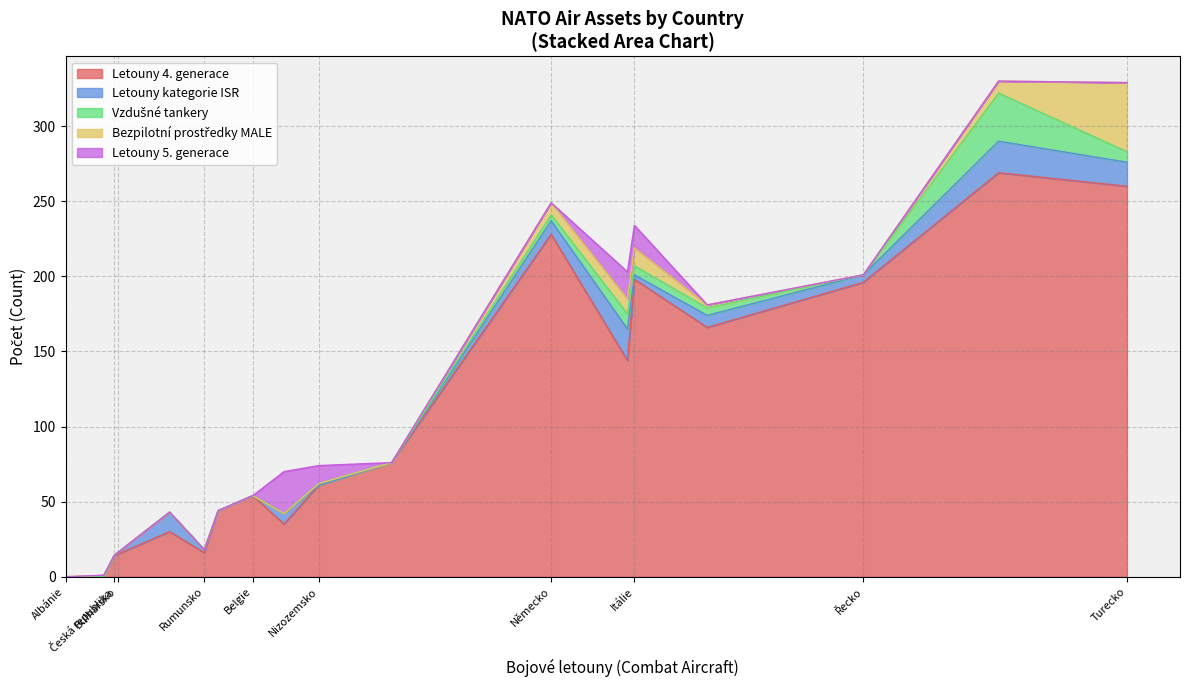

At which label does Letouny 4. generace reach its peak?

Francie